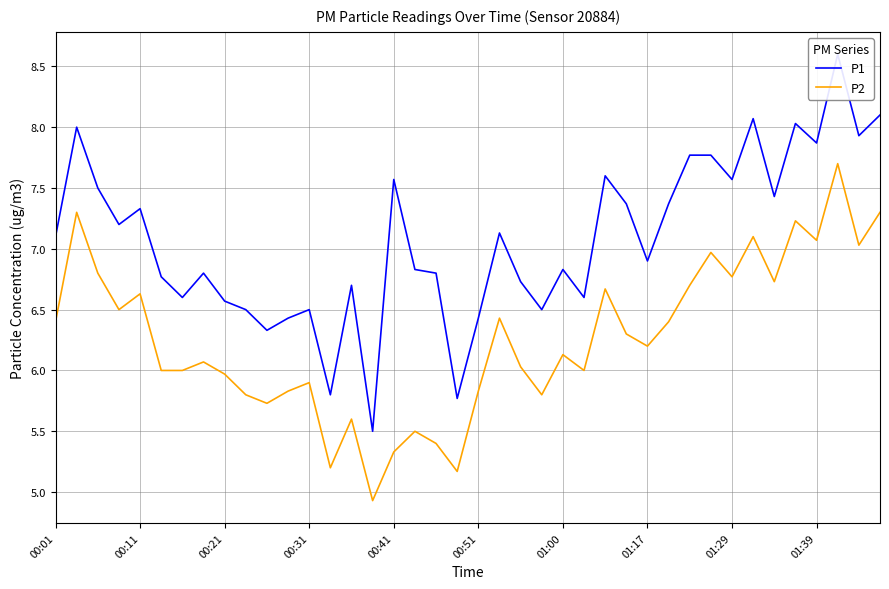

What is the minimum value for P2?

4.9